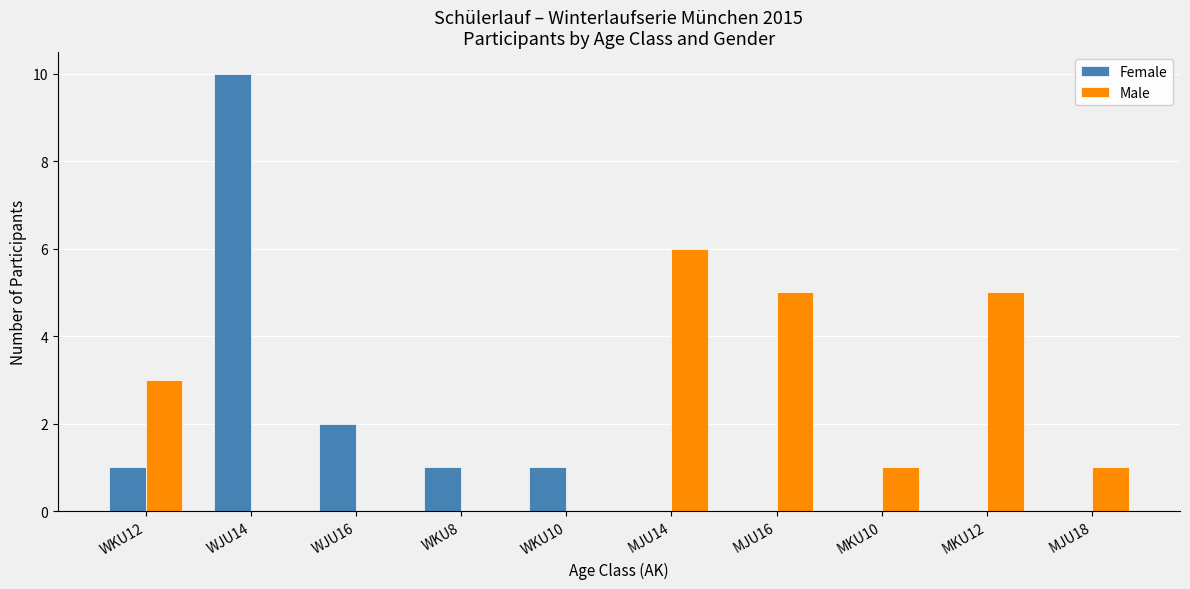

Between MKU12 and MJU18, which series saw the biggest shift?

Male